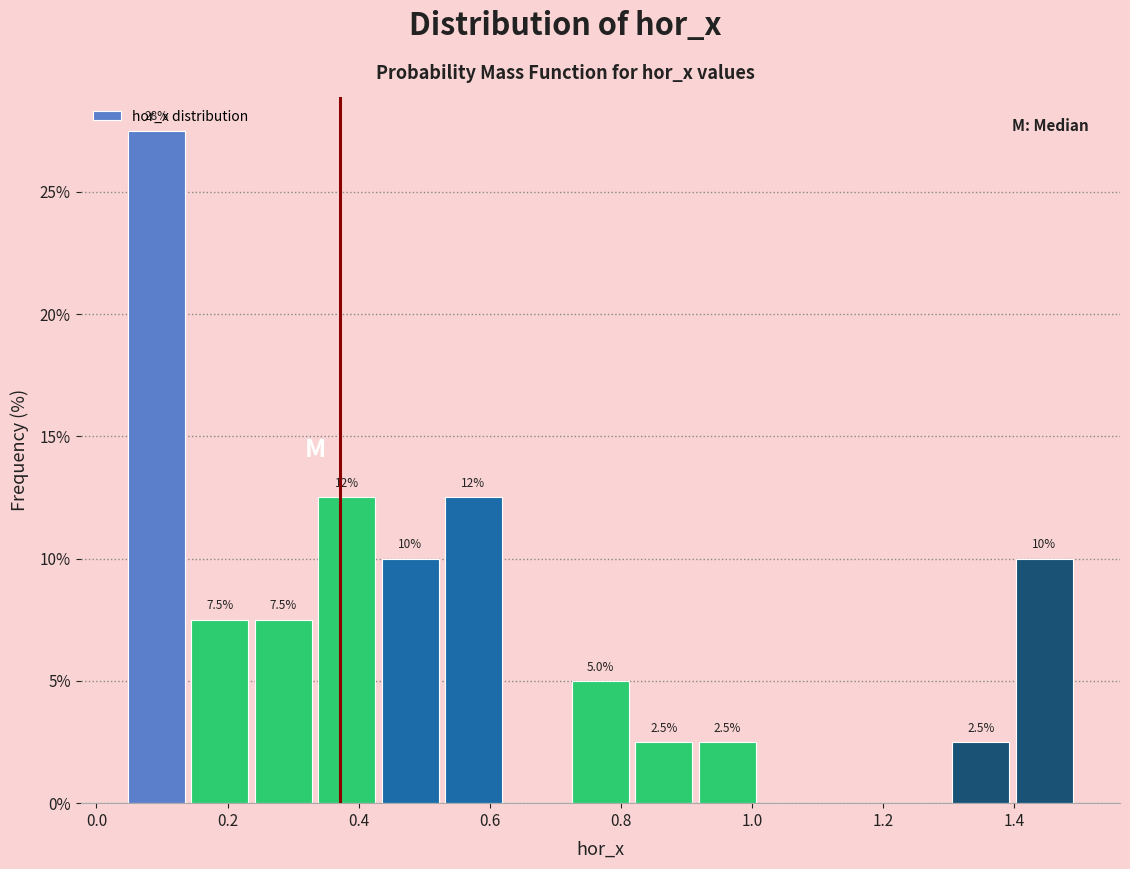

Over which range of the x-axis is the bar tallest?

0.04 to 0.14